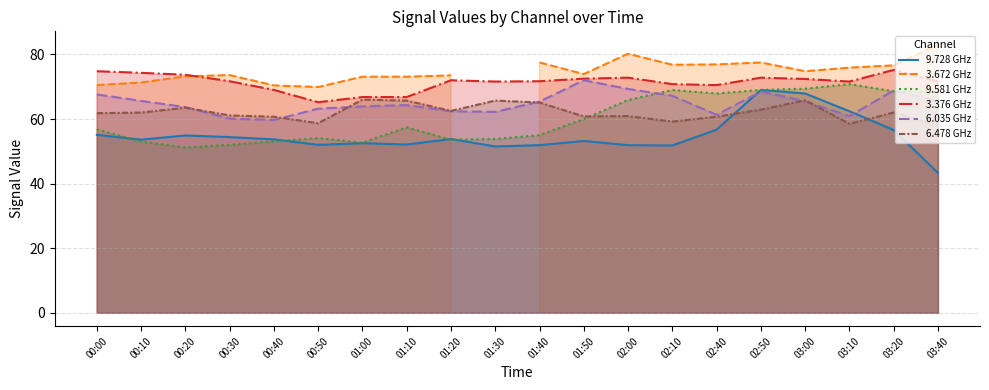

Rank the categories by 6.035 GHz value from highest to lowest.

01:50, 02:00, 03:20, 02:50, 00:00, 02:10, 00:10, 03:40, 03:00, 01:40, 01:10, 01:00, 00:20, 00:50, 01:20, 01:30, 02:40, 03:10, 00:30, 00:40